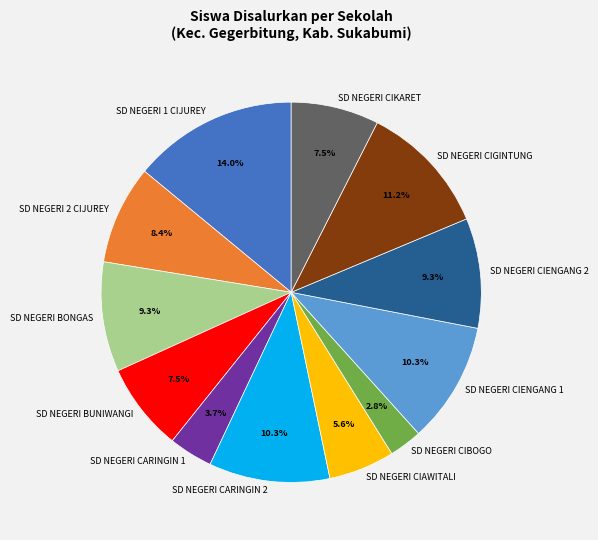

What percentage is NOT represented by SD NEGERI CIBOGO?

97.2%